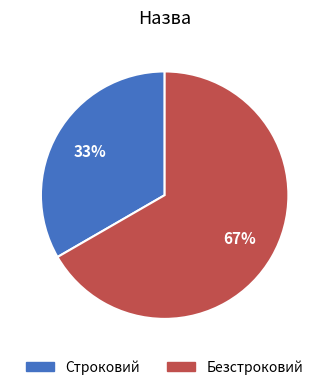

What is the smallest slice in the pie chart?

Строковий